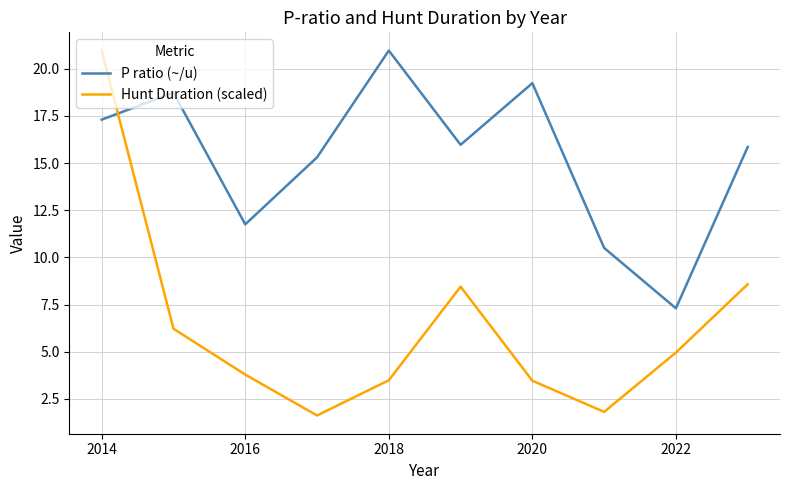

Does the chart display data point markers on the line(s)?

No